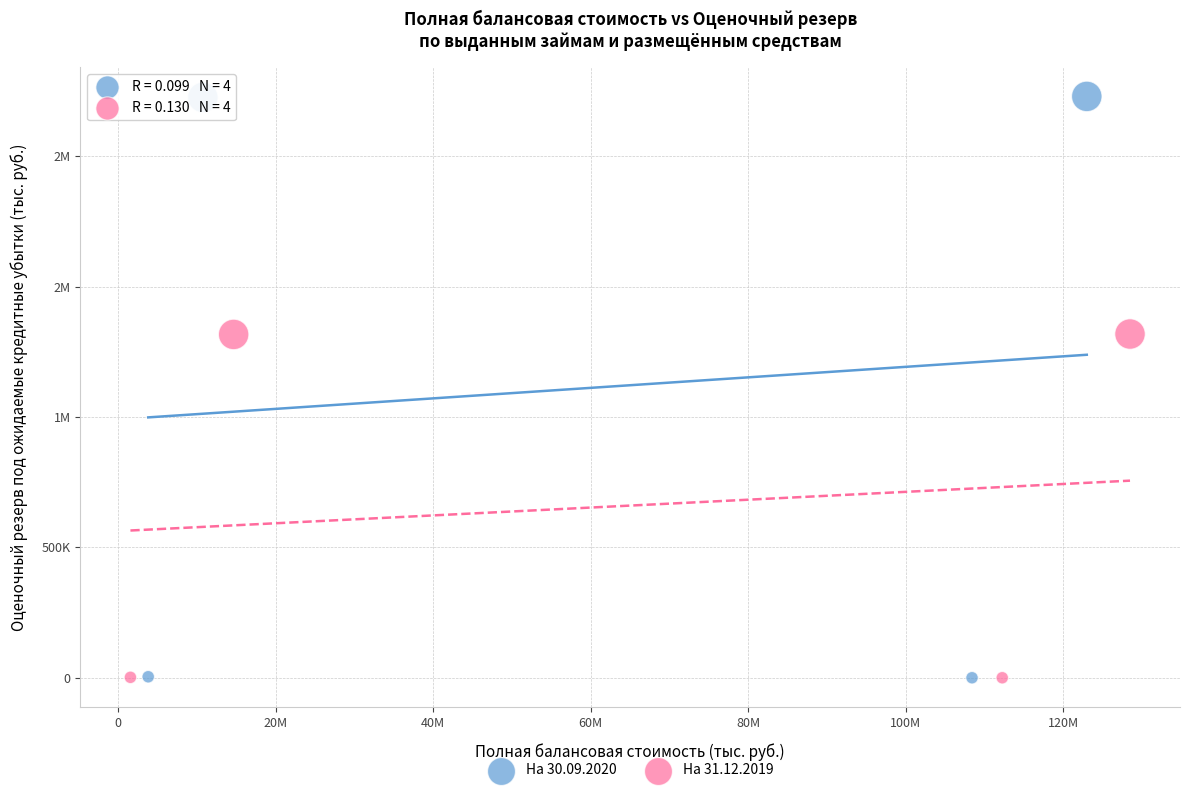

What are all the series names shown in the legend?

На 30.09.2020, На 31.12.2019